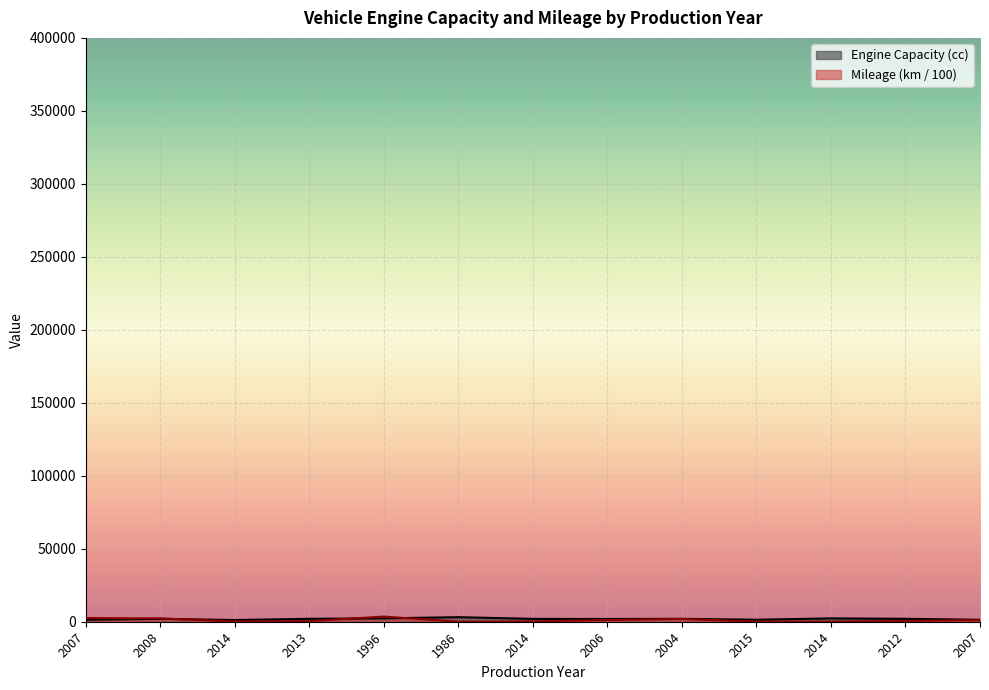

Which label corresponds to the largest value in the chart?

1996